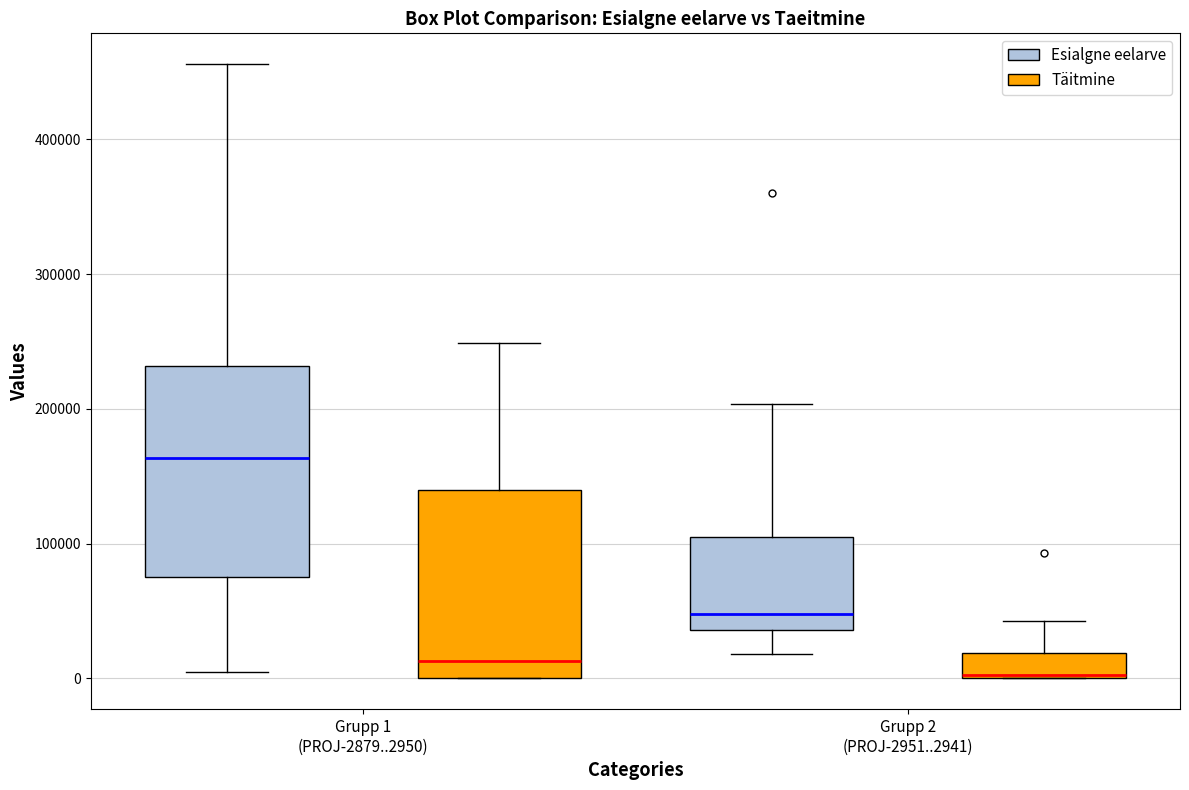

Reading left to right, transcribe this box plot: for each box, give where its median line is, the range the box spans, and where its two whiskers end, as read against the y-axis. The values are not printed on the chart, so give them approximately, as read against the axis.

Grupp 1 (PROJ-2879..2950) (Esialgne eelarve): median 160000, box 80000 to 230000, whiskers 0 to 460000
Grupp 1 (PROJ-2879..2950) (Täitmine): median 10000, box 0 to 140000, whiskers 0 to 250000
Grupp 2 (PROJ-2951..2941) (Esialgne eelarve): median 50000, box 40000 to 110000, whiskers 20000 to 200000
Grupp 2 (PROJ-2951..2941) (Täitmine): median 0, box 0 to 20000, whiskers 0 to 40000